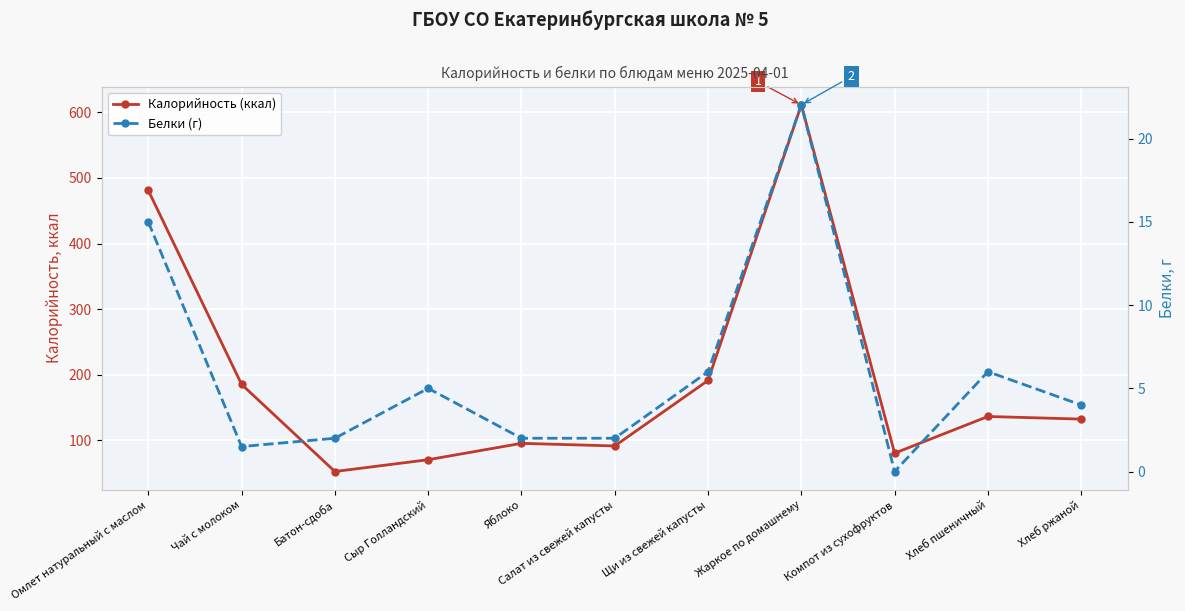

At which label does Калорийность (ккал) first exceed 132?

Омлет натуральный с маслом